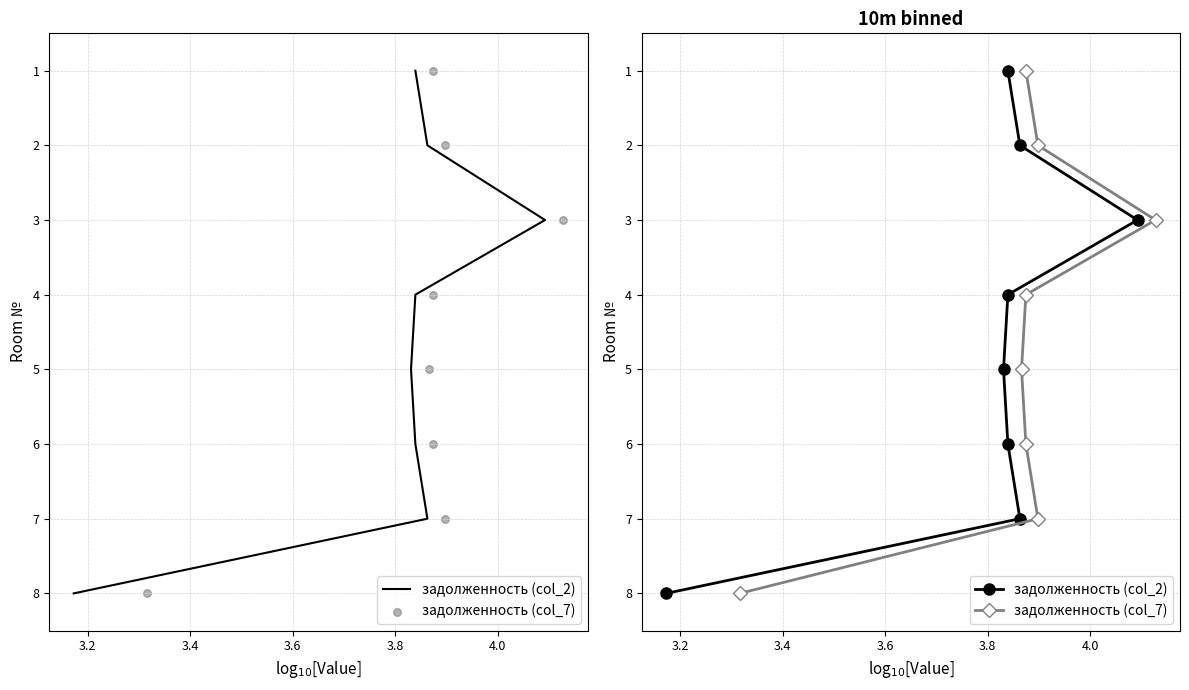

Which series reaches the maximum Y coordinate?

задолженность (col_2)